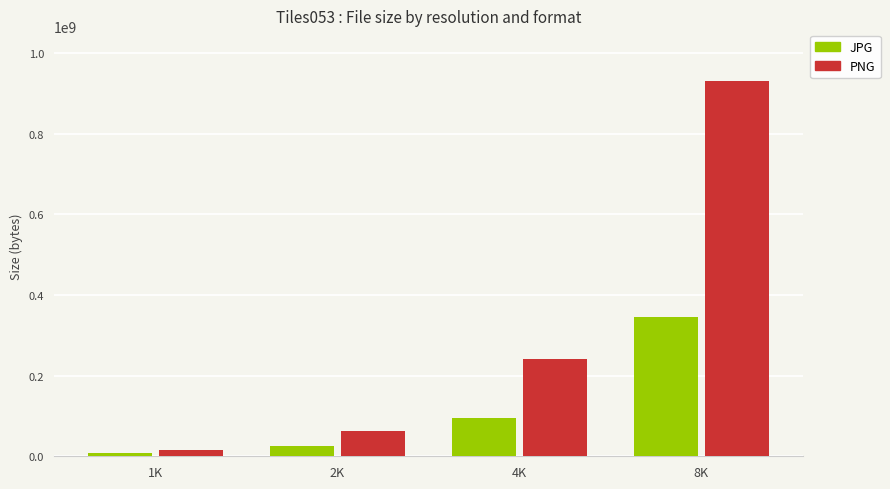

What is the label of the 4th bar from the right?

1K